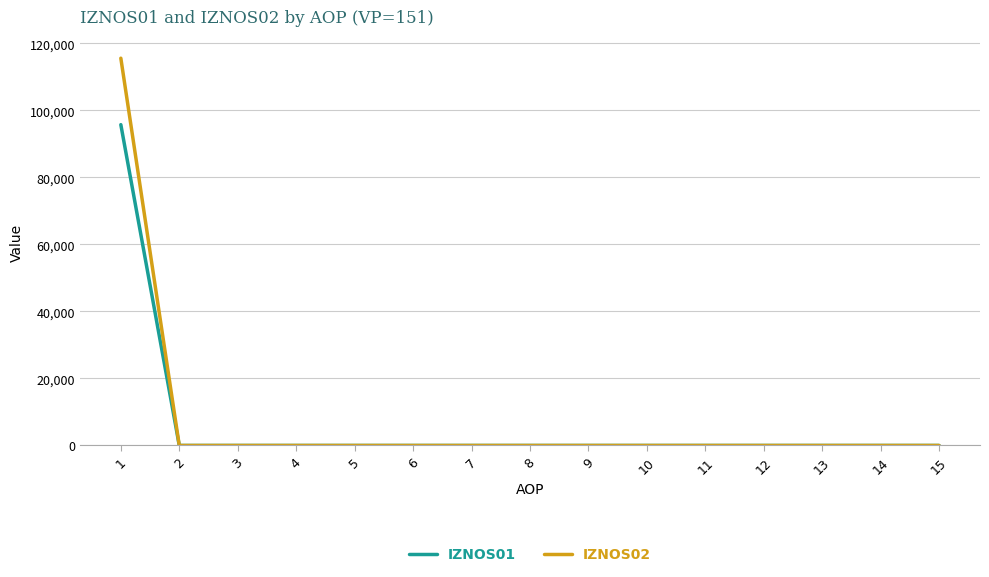

What is the difference between the maximum and minimum values in the IZNOS02 series?

115596.2